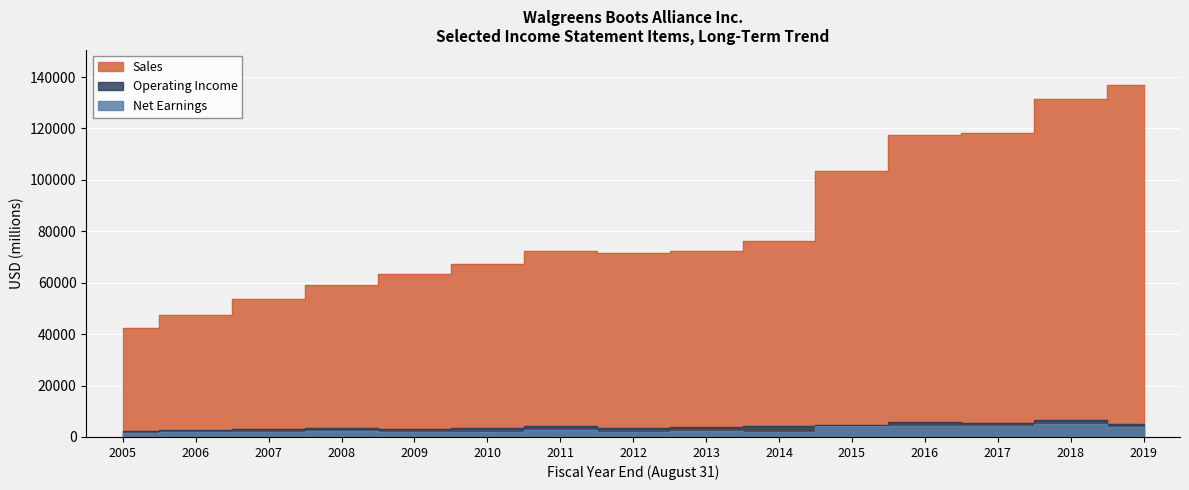

True or false: Net Earnings and Sales cross at least once.

False